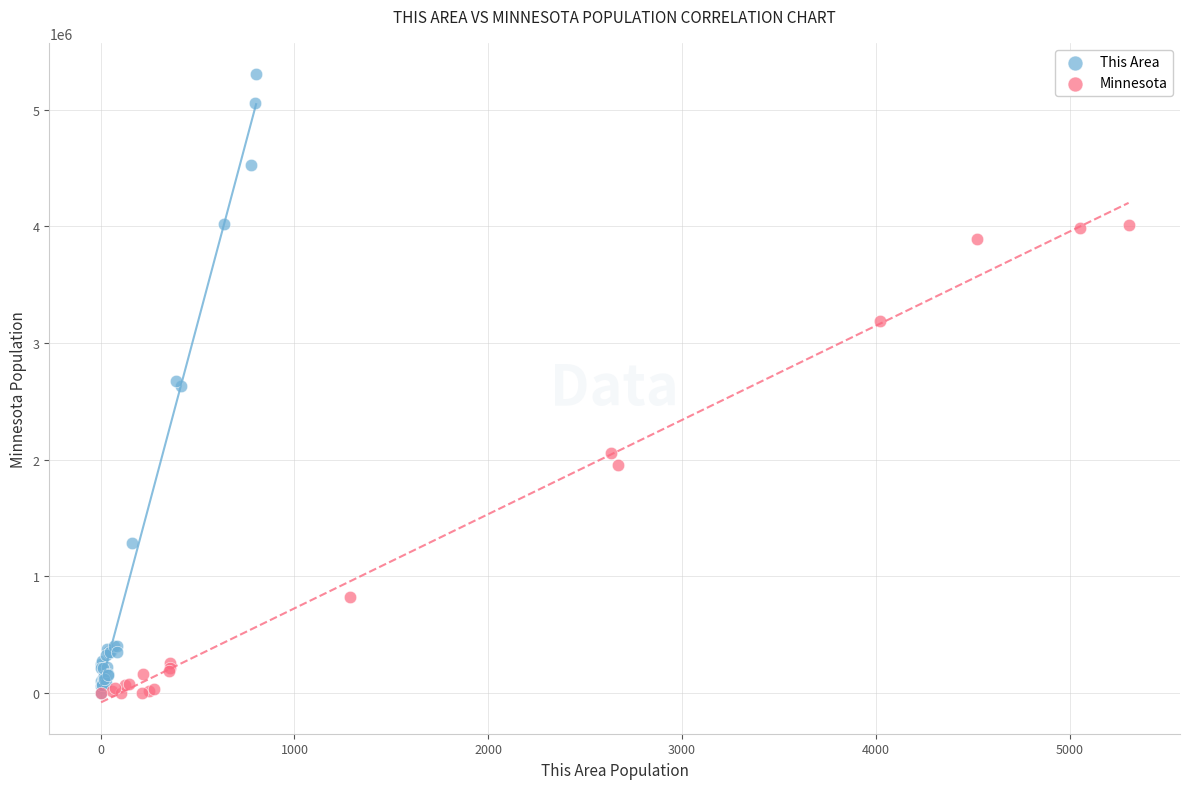

Which series has the widest spread of Y values?

This Area